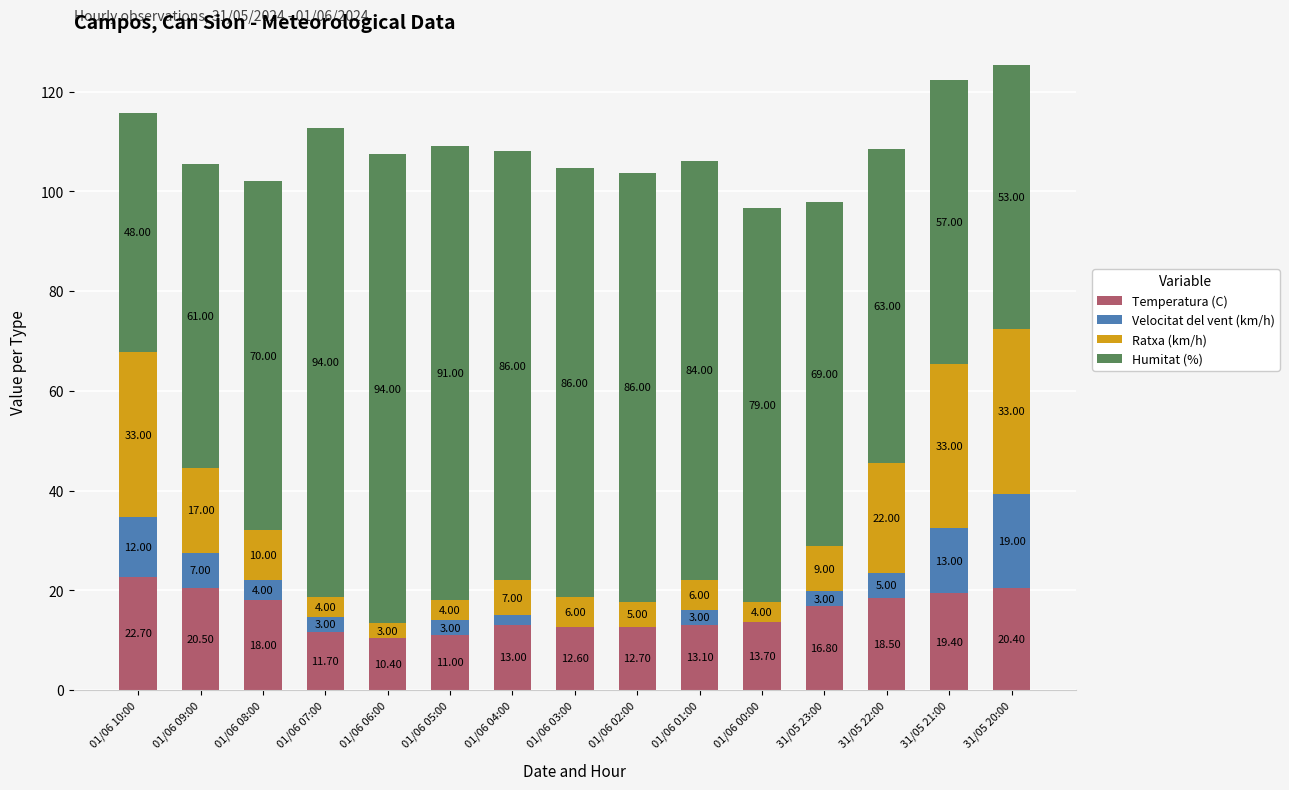

What is the total value across all series at 01/06 08:00?

102.0